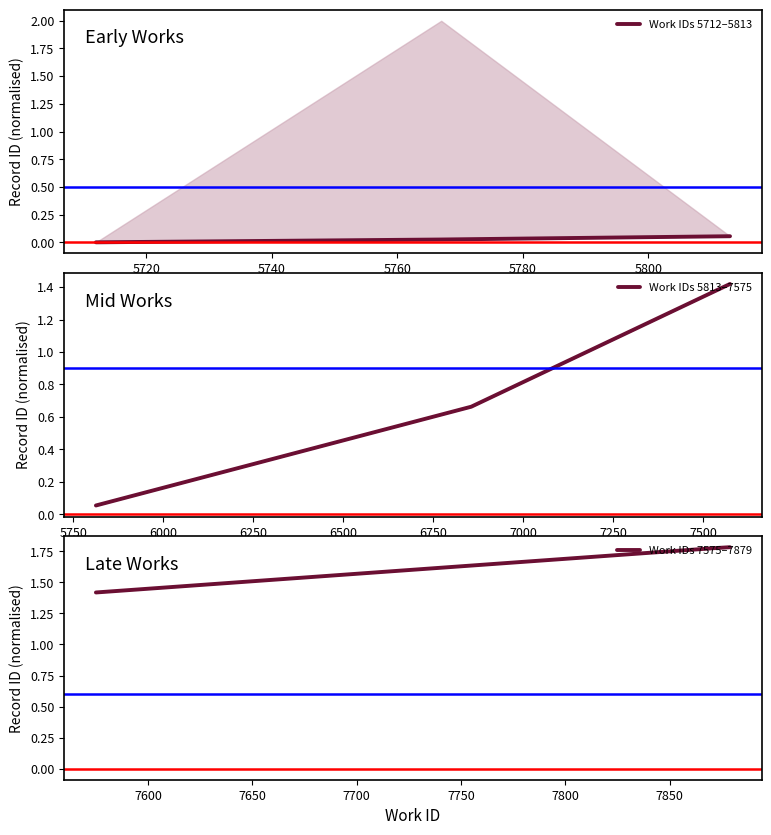

What is the value of the Work IDs 5813–7575 point at the 2nd from the left?

0.7